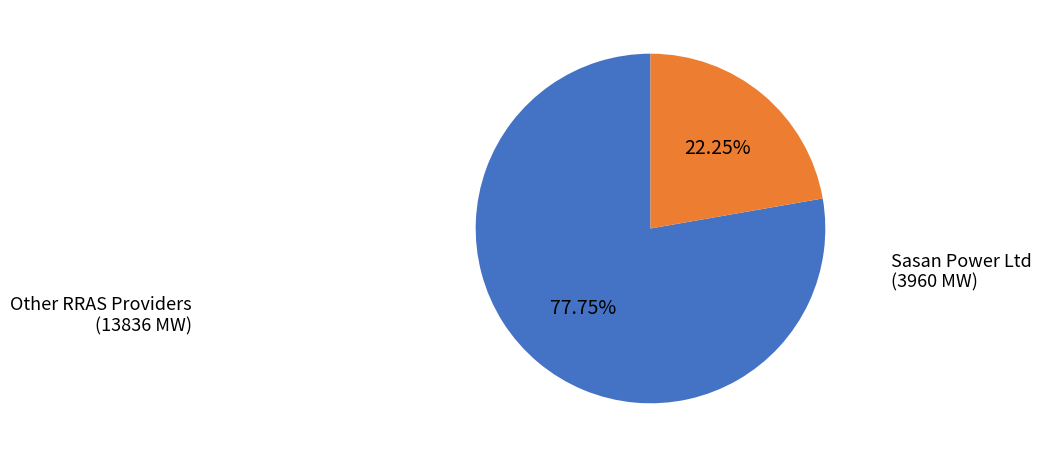

Is there a majority slice in this chart?

Yes